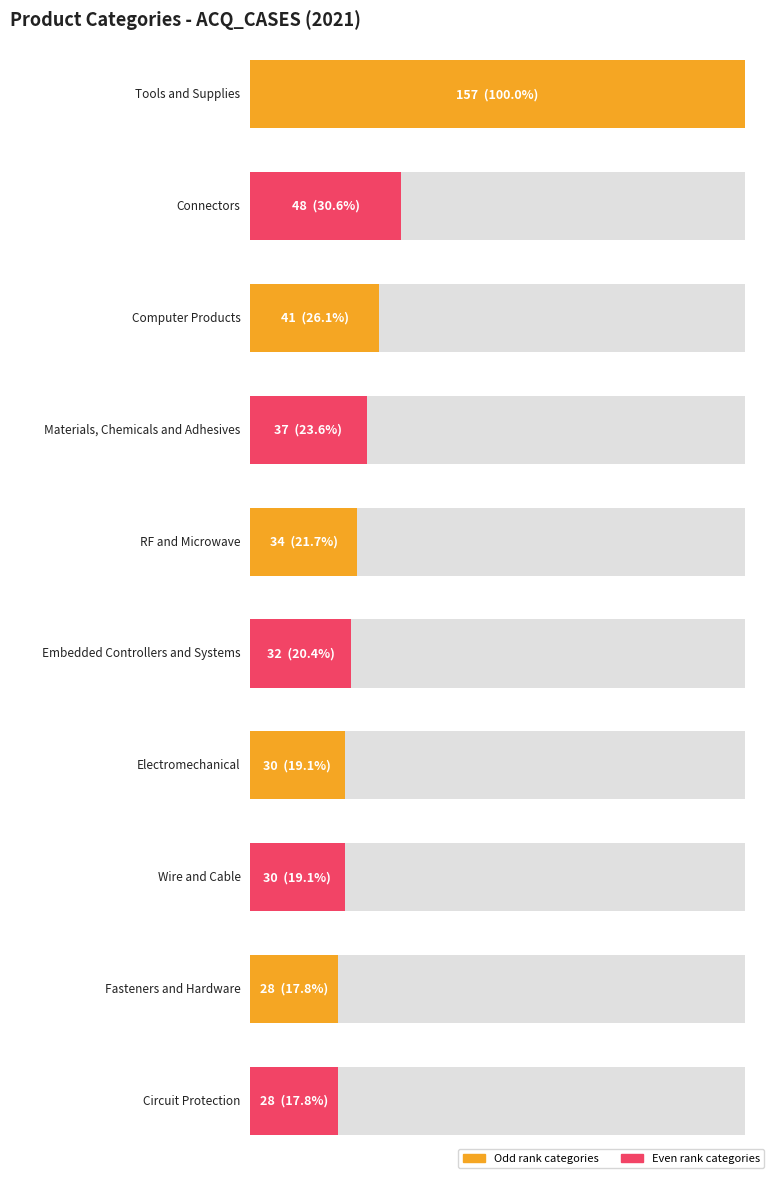

Where does the data first go above 30?

Tools and Supplies